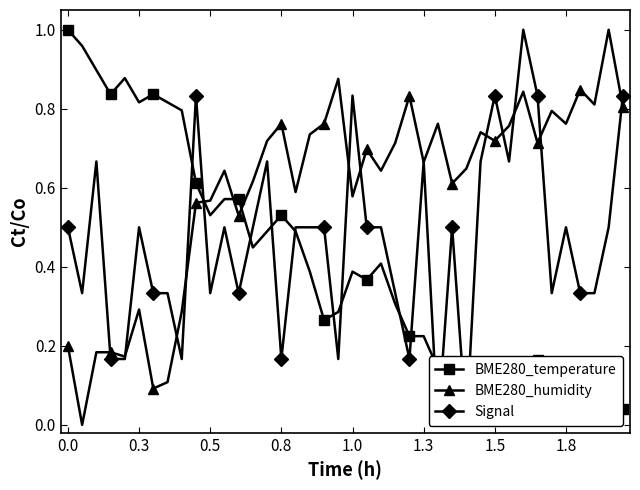

What is the highest value of the BME280_humidity series?

1.0